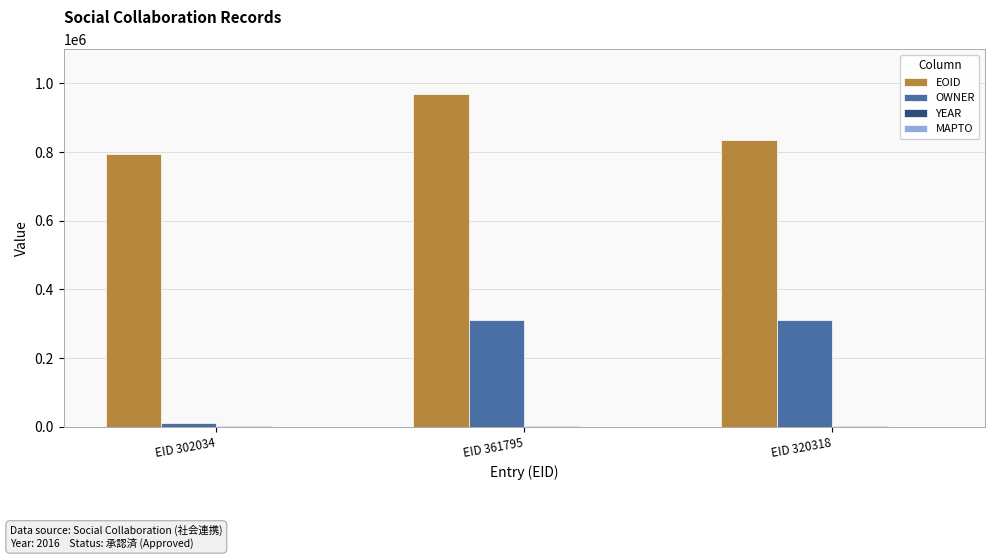

What is the greatest value displayed?

968078